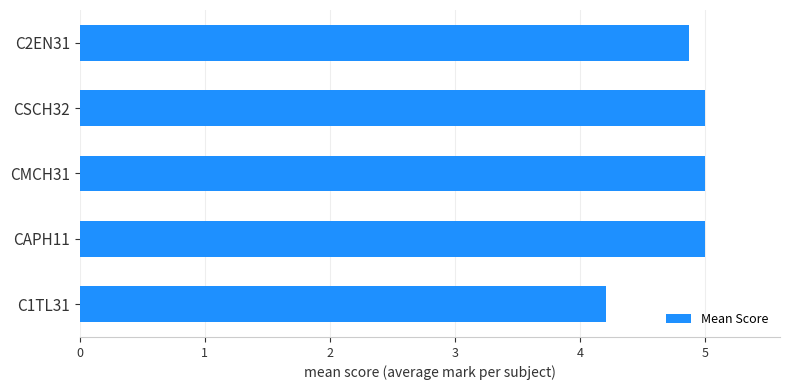

Count the values in the range 4 to 5.

5